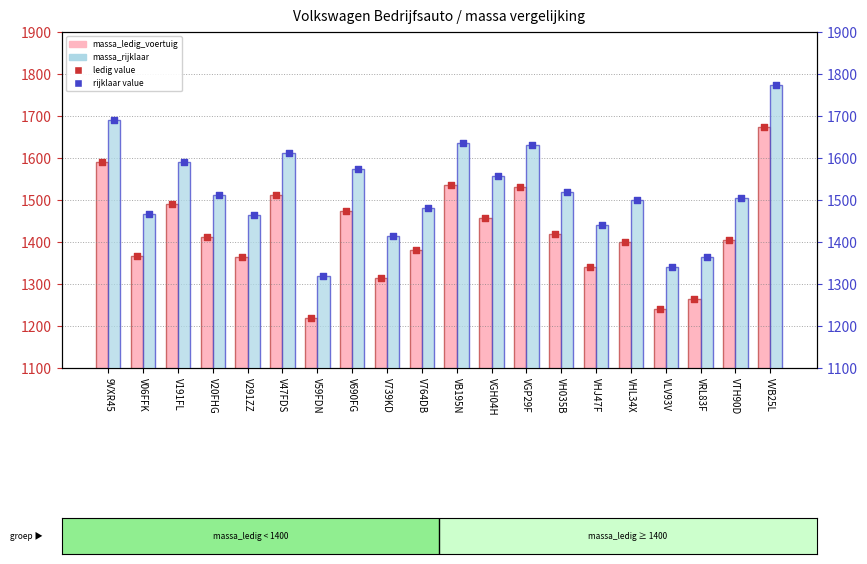

Which series contains the highest Y value?

massa_rijklaar